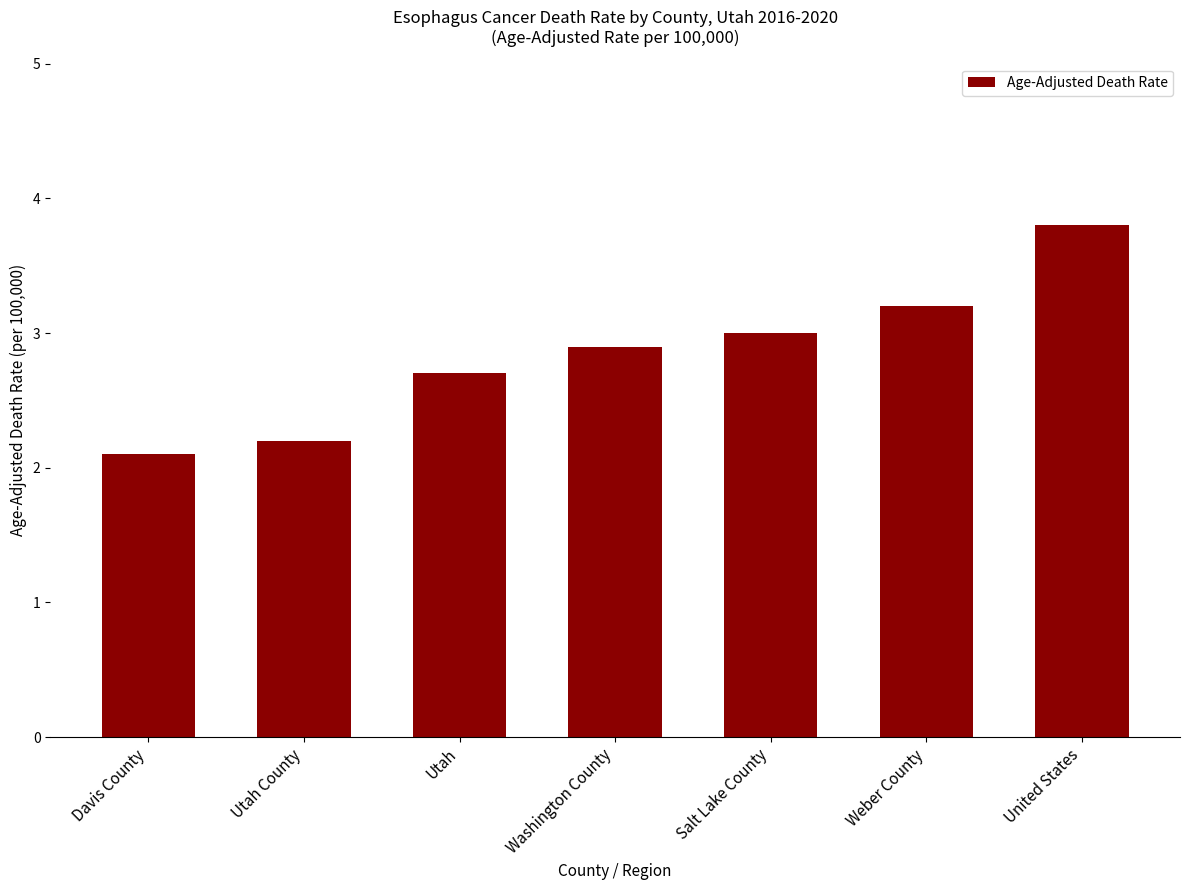

What is the sum of the values at Washington County and United States?

6.7